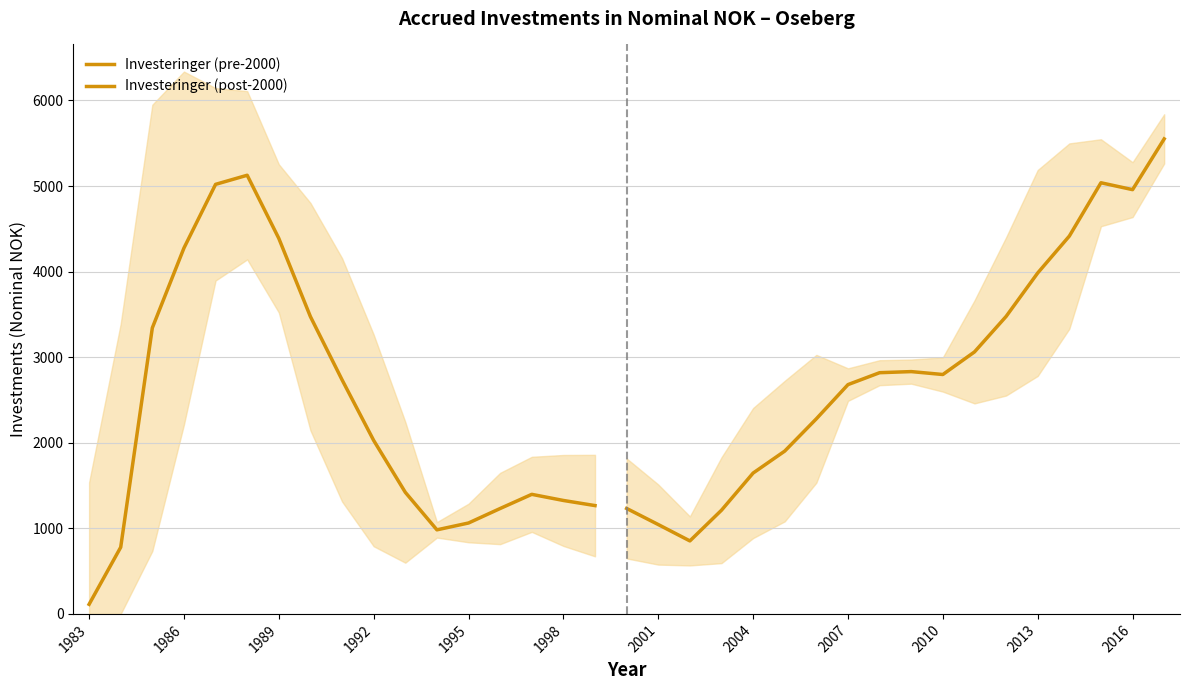

What is the value of the 27th point from the left?

2826